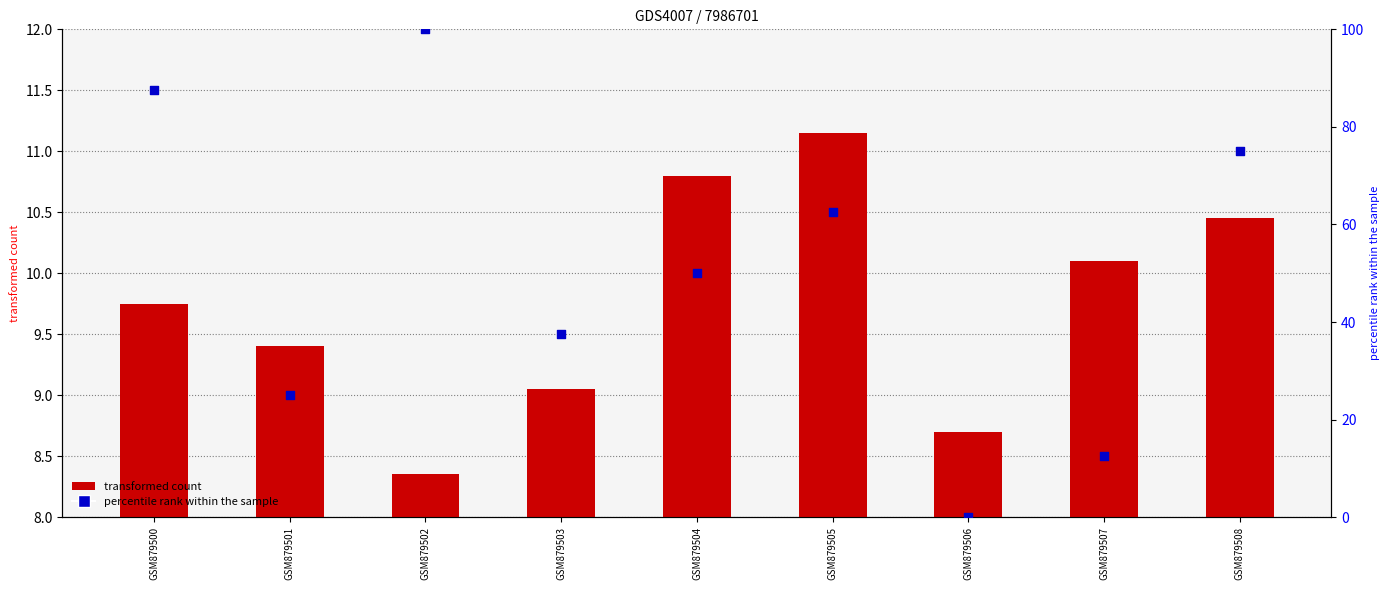

Which series has the largest total across all categories?

percentile rank within the sample